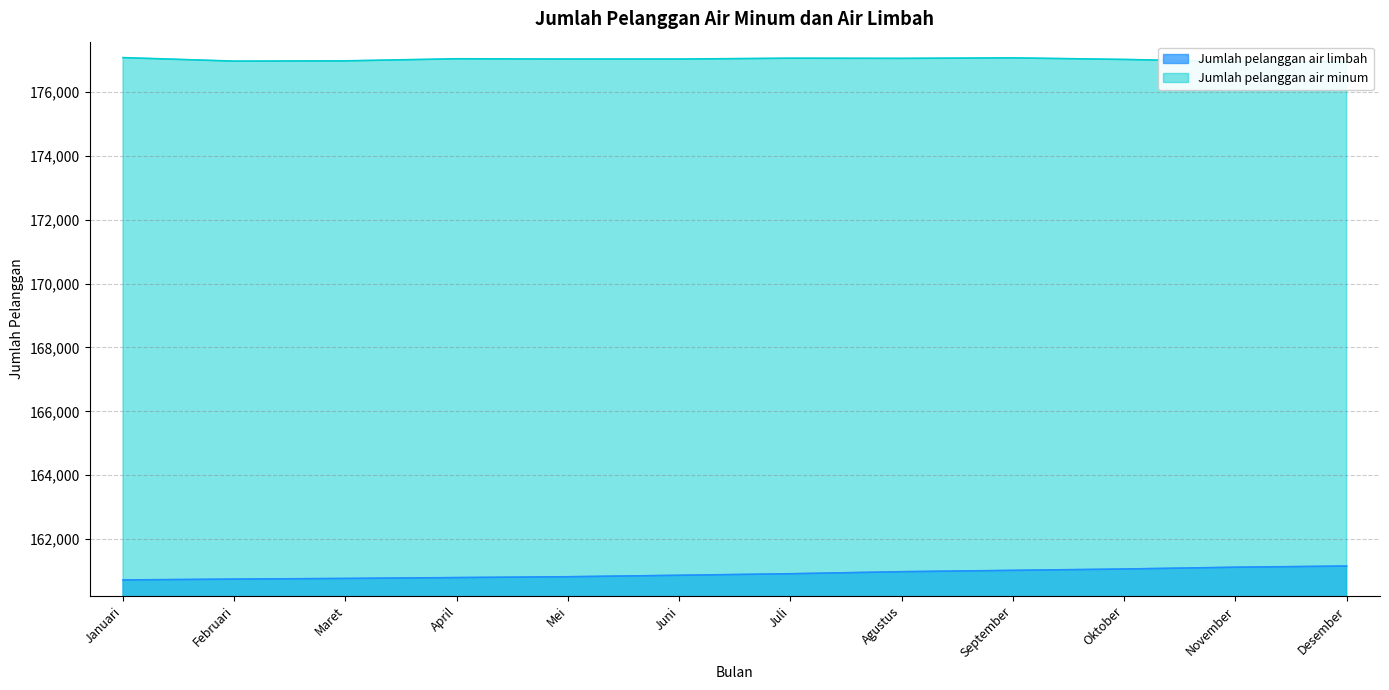

Is the value of Jumlah pelanggan air limbah at September greater than the value of Jumlah pelanggan air minum at Desember?

No